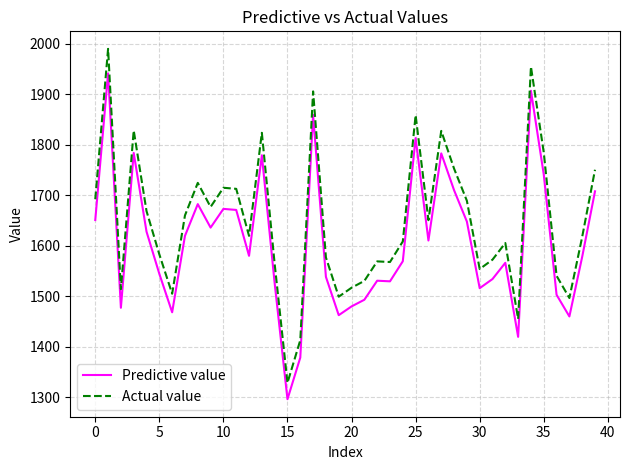

Rank the series by their average value, from lowest to highest.

Predictive value, Actual value